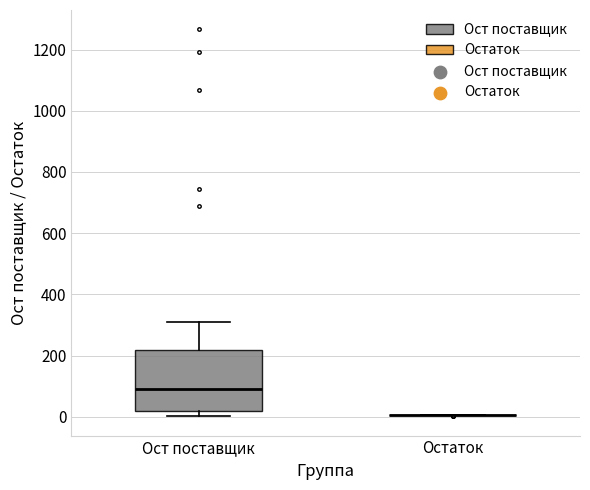

Reading left to right, read every box against the y-axis: the position of its median line, the range the box covers, and the ends of its whiskers. The values are not printed on the chart, so give them approximately, as read against the axis.

Ост поставщик: median 100, box 20 to 220, whiskers 0 to 300
Остаток: box collapsed to a line at 0, whiskers 0 to 0